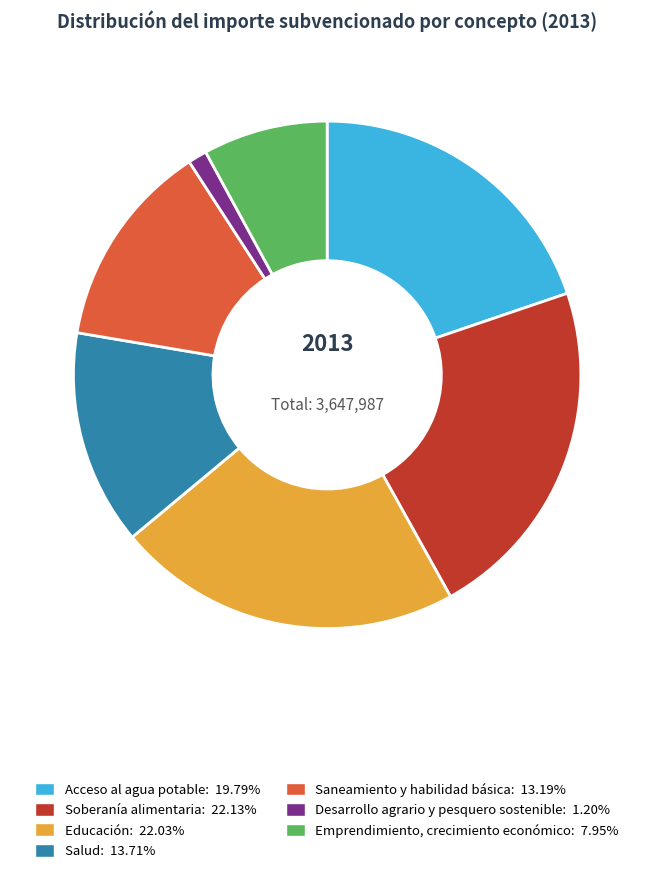

Which slice is the smallest?

Desarrollo agrario y pesquero sostenible